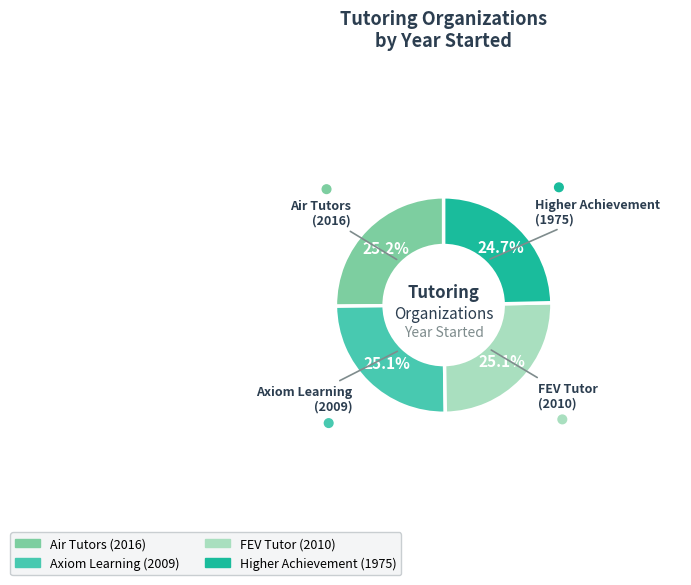

Is there a majority slice in this chart?

No